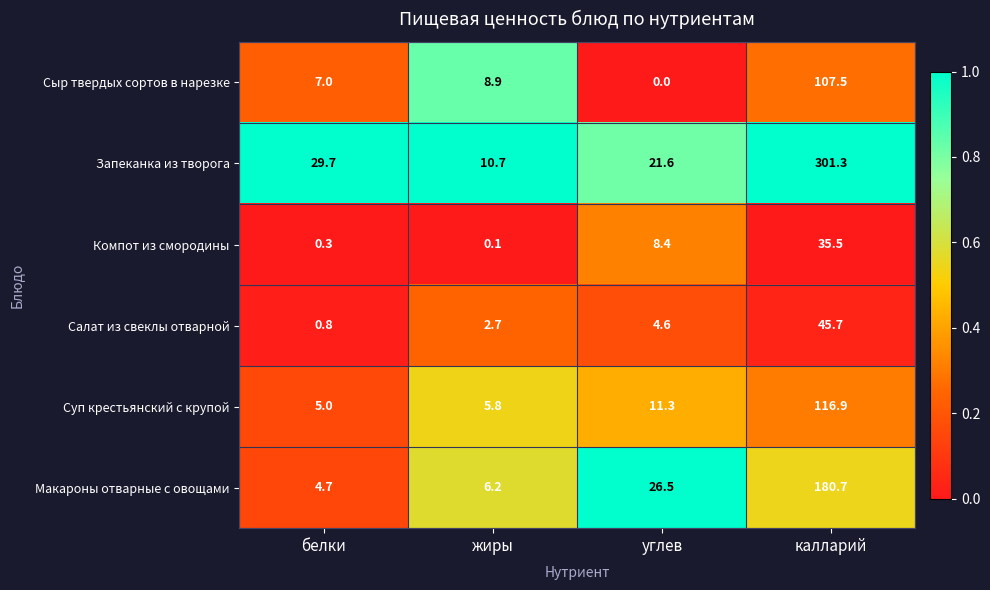

Reading right to left, list all the values displayed in this chart.

Сыр твердых сортов в нарезке: калларий=107.5	углев=0.0	жиры=8.9	белки=7.0
Запеканка из творога: калларий=301.3	углев=21.6	жиры=10.7	белки=29.7
Компот из смородины: калларий=35.5	углев=8.4	жиры=0.1	белки=0.3
Салат из свеклы отварной: калларий=45.7	углев=4.6	жиры=2.7	белки=0.8
Суп крестьянский с крупой: калларий=116.9	углев=11.3	жиры=5.8	белки=5.0
Макароны отварные с овощами: калларий=180.7	углев=26.5	жиры=6.2	белки=4.7